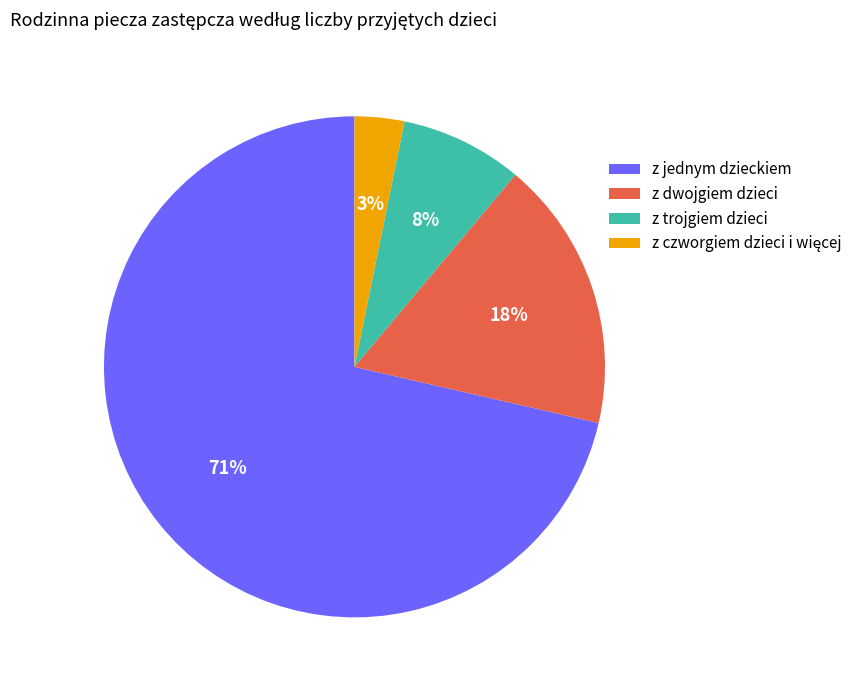

To the nearest percent, what is the combined percentage of z jednym dzieckiem and z dwojgiem dzieci?

89%